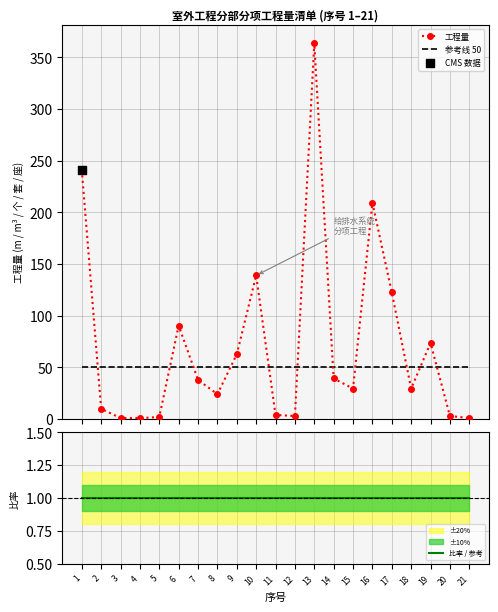

At how many categories does at least one series exceed 310?

1